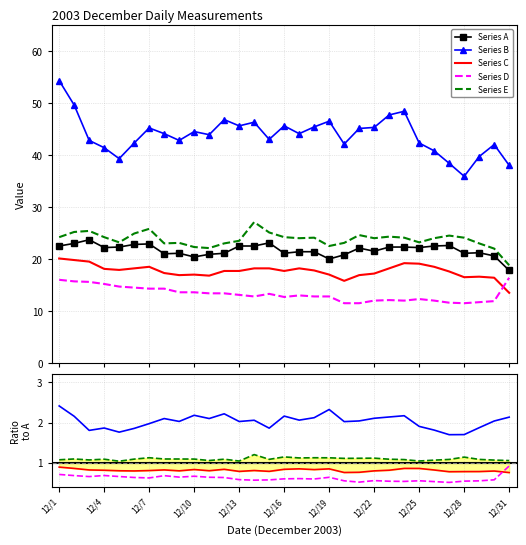

At which category is the sum across all series the highest?

12/1